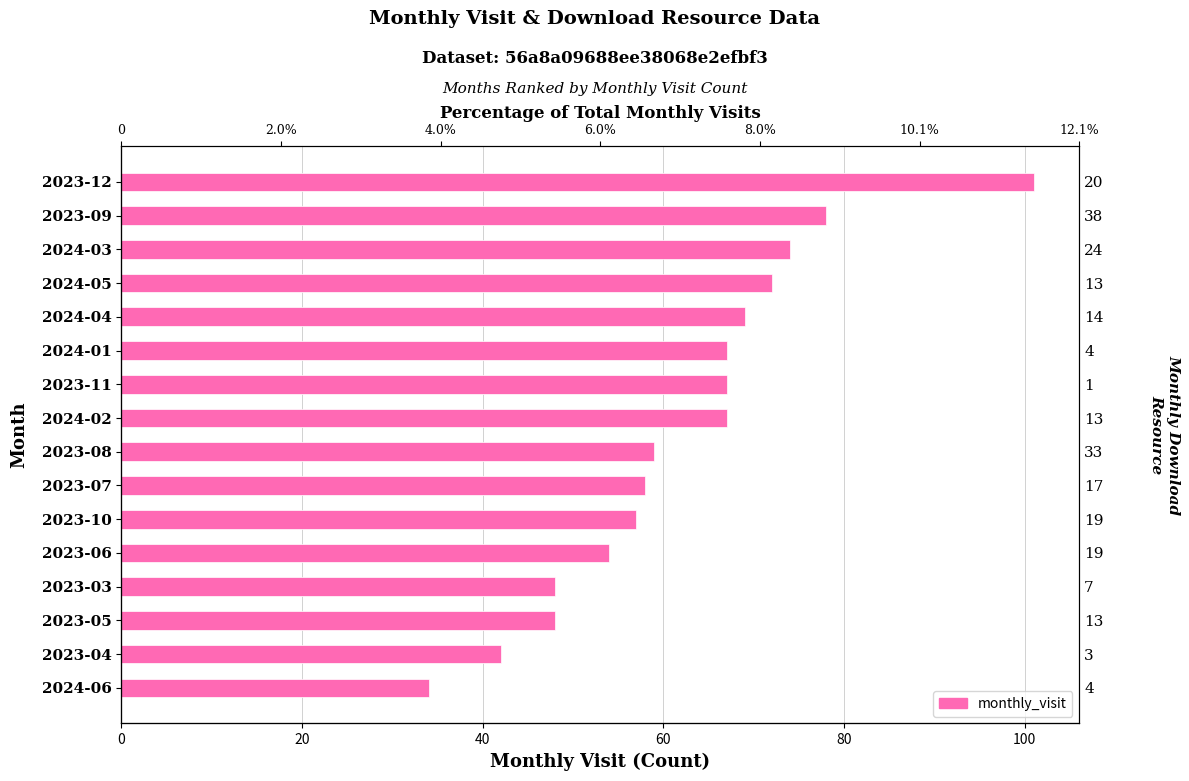

Reading right to left, transcribe all the data shown in this chart.

101	78	74	72	69	67	67	67	59	58	57	54	48	48	42	34